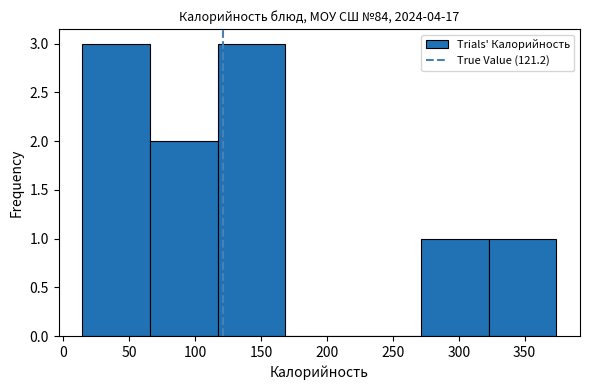

Reading left to right, list every bar in this chart as the range it spans on the x-axis followed by its height. Neither the bar edges nor the heights are printed on the chart, so give them approximately, as read against the axes.

15 to 65: 3
65 to 115: 2
115 to 170: 3
170 to 220: 0
220 to 270: 0
270 to 325: 1
325 to 375: 1